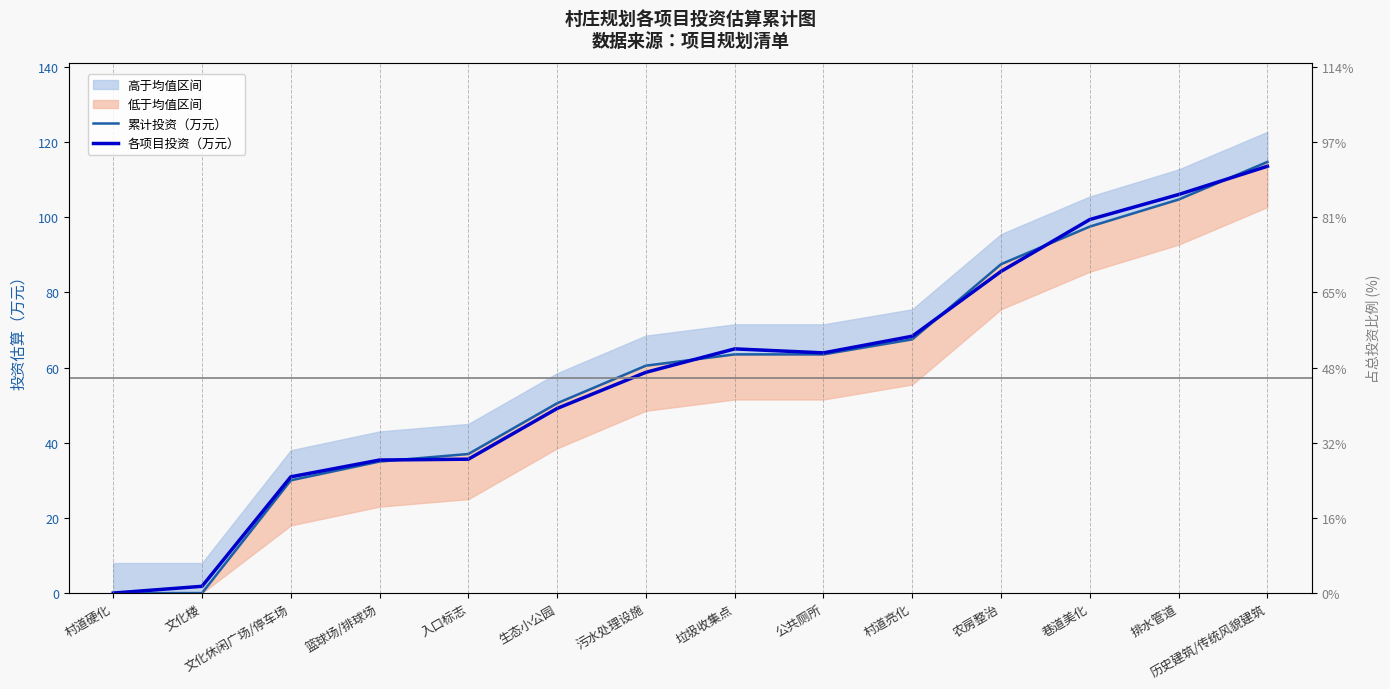

How many lines are shown in the chart?

2